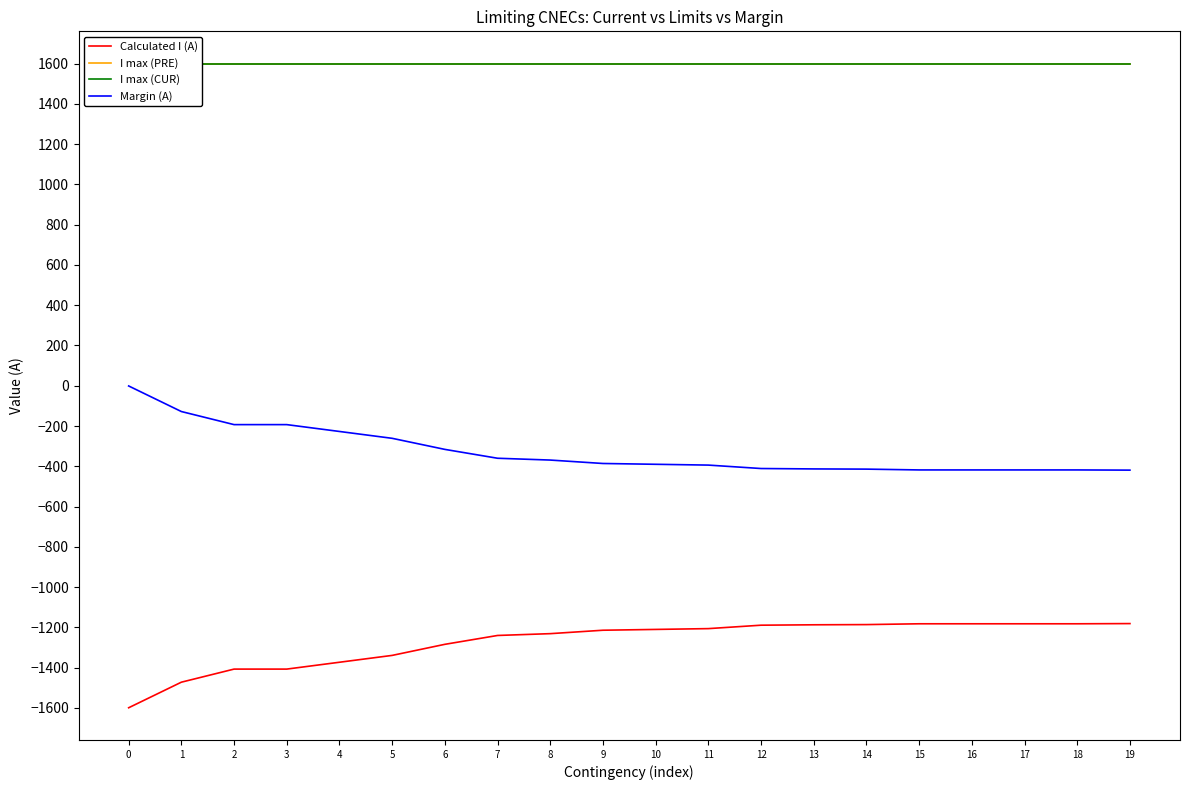

Reading left to right, extract all data points from this chart.

Calculated I (A): -1599	-1472	-1407	-1407	-1373	-1339	-1284	-1240	-1231	-1214	-1210	-1206	-1189	-1187	-1186	-1182	-1182	-1182	-1182	-1181
I max (PRE): 1600	1600	1600	1600	1600	1600	1600	1600	1600	1600	1600	1600	1600	1600	1600	1600	1600	1600	1600	1600
I max (CUR): 1600	1600	1600	1600	1600	1600	1600	1600	1600	1600	1600	1600	1600	1600	1600	1600	1600	1600	1600	1600
Margin (A): -1	-128	-193	-193	-227	-261	-316	-360	-369	-386	-390	-394	-411	-413	-414	-418	-418	-418	-418	-419